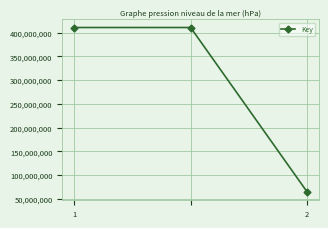

What is the difference between the maximum and minimum values?

346420765